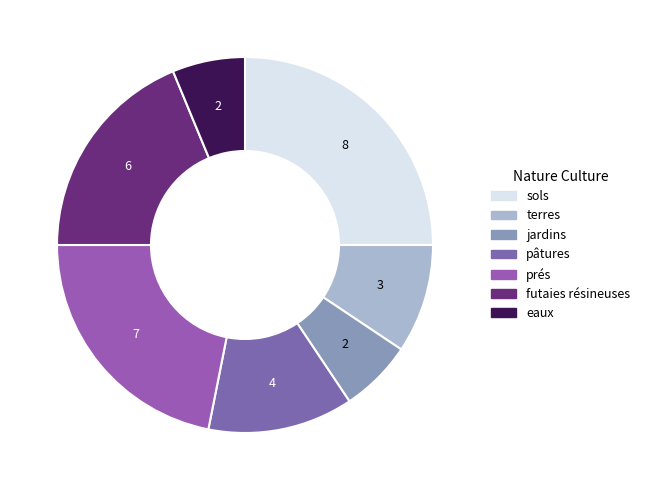

Which slice is the largest?

sols